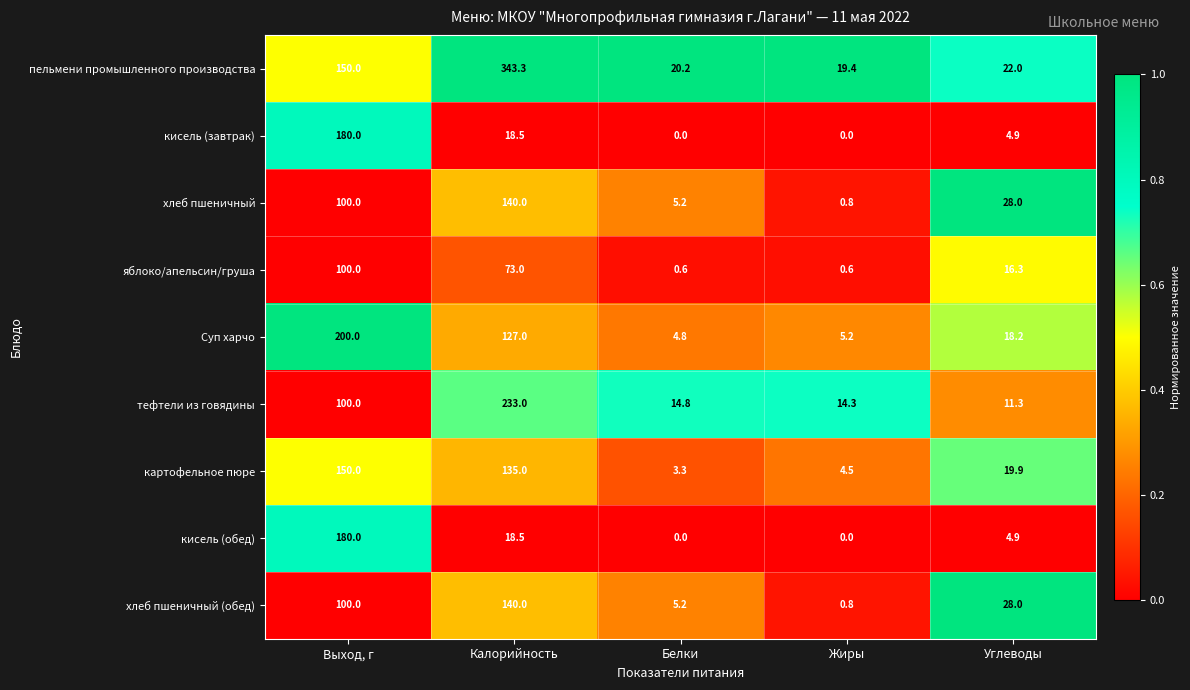

What value does the тефтели из говядины series have at Белки?

14.8